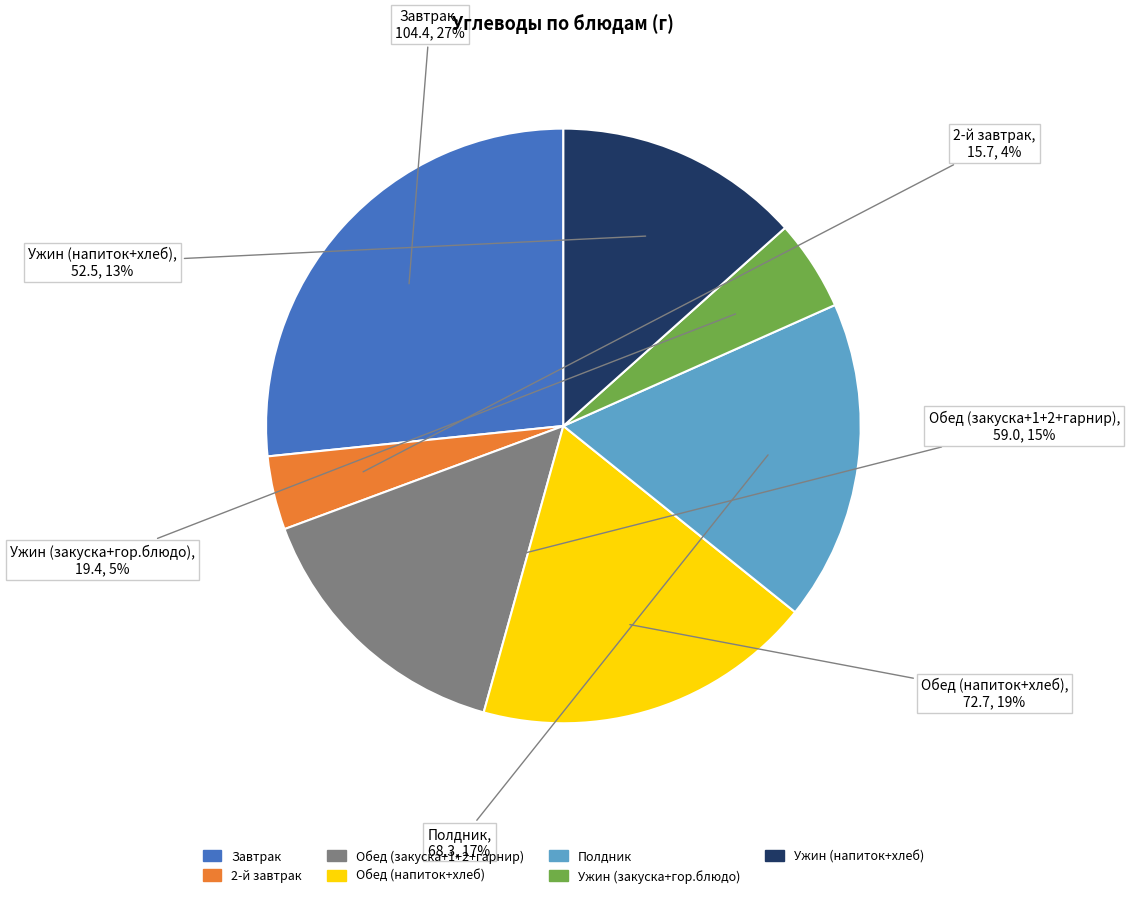

Does any single category account for the majority?

No